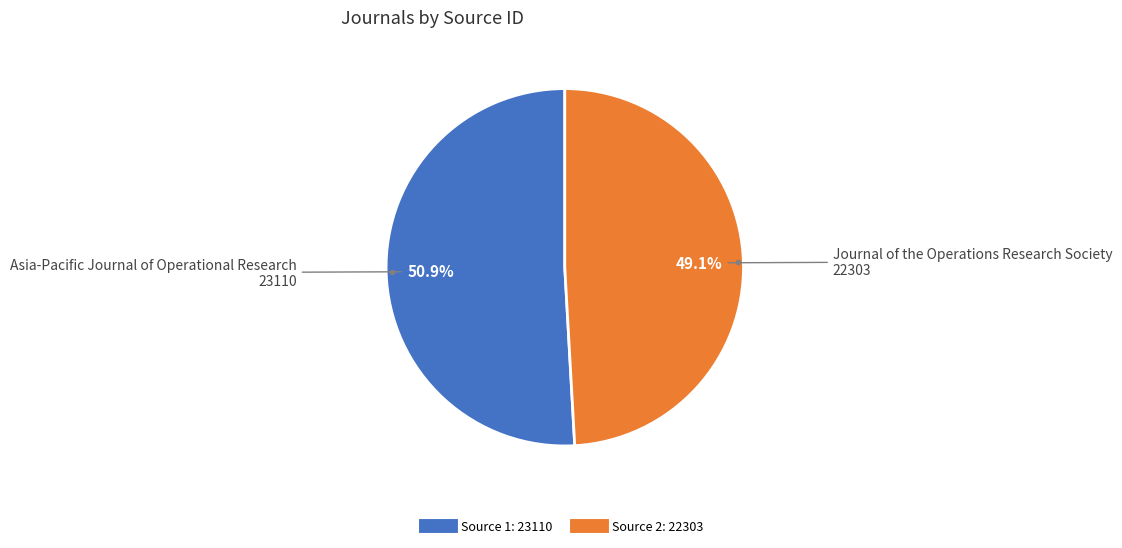

Does any single category account for the majority?

Yes